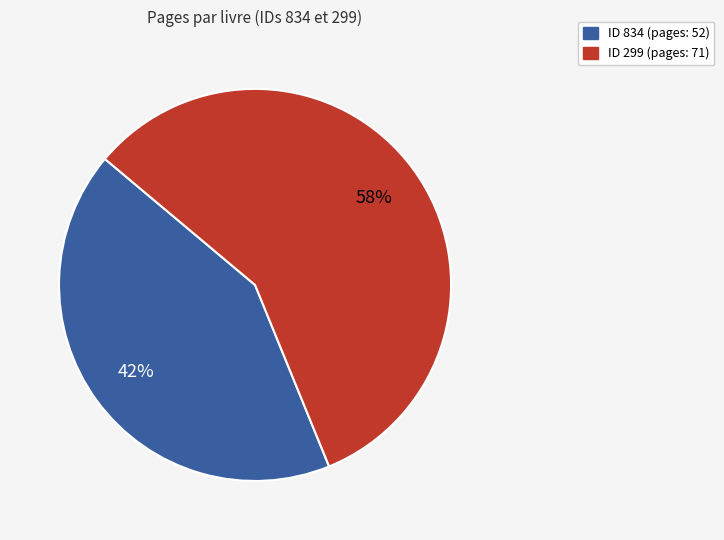

To the nearest percent, what is the average slice percentage?

50%